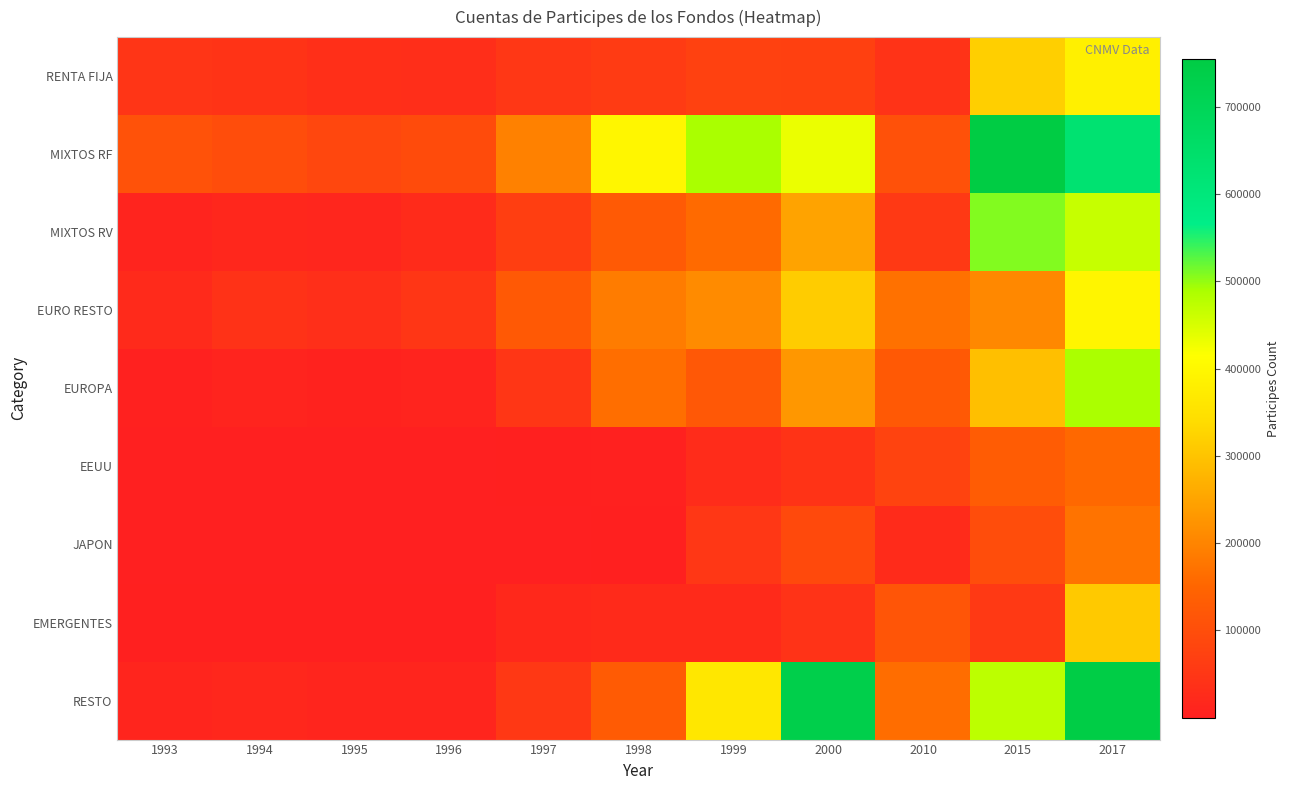

How many categories are shown in the chart?

11